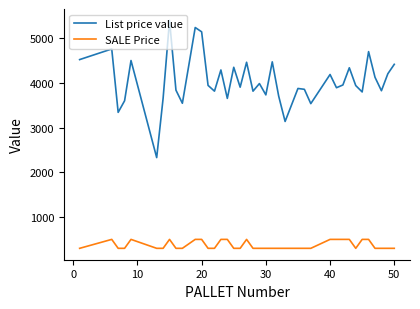

True or false: List price value and SALE Price cross at least once.

False